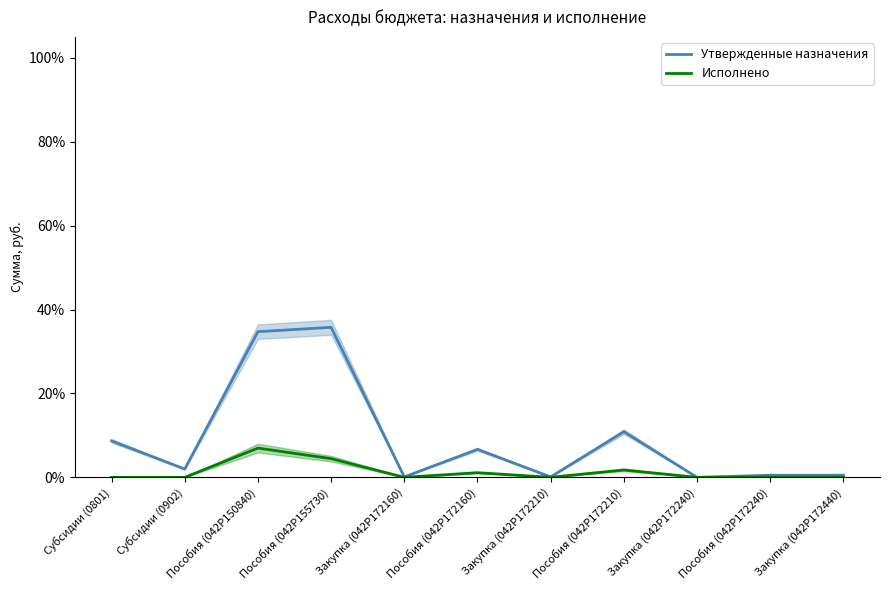

True or false: Утвержденные назначения and Исполнено intersect in this chart.

False